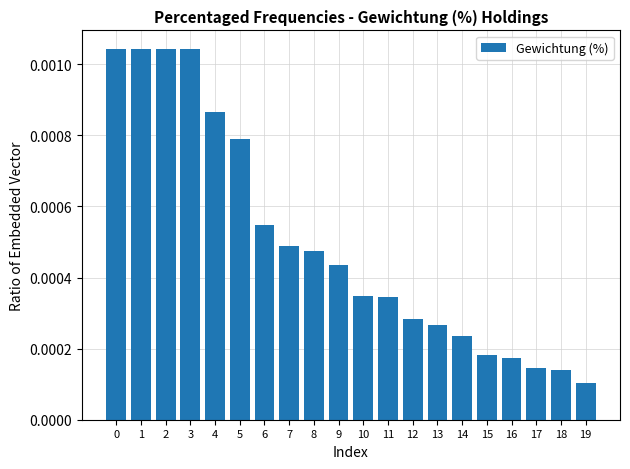

Which label corresponds to the smallest value in the chart?

19